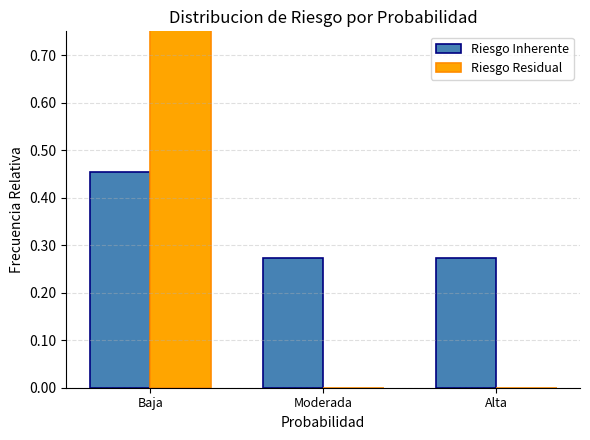

Which category has the lowest value across all series?

Moderada